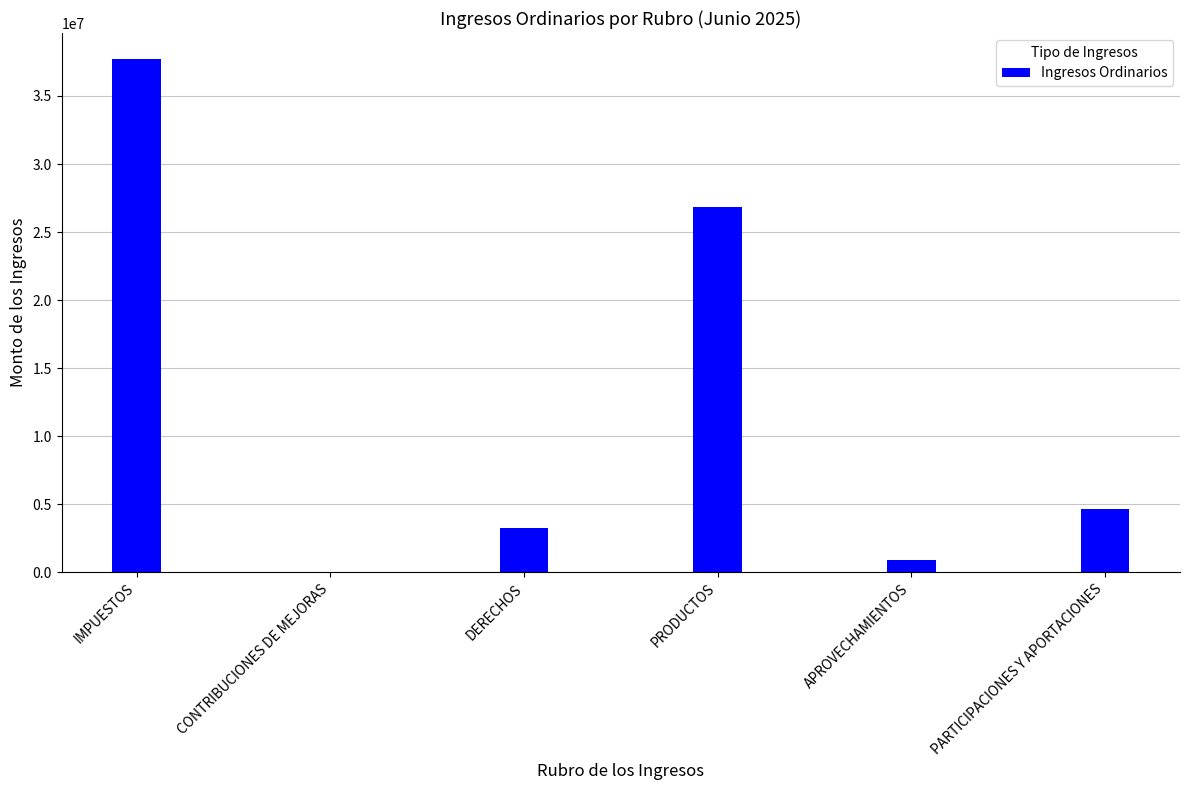

What is the difference between the values at CONTRIBUCIONES DE MEJORAS and PARTICIPACIONES Y APORTACIONES?

4649633.6